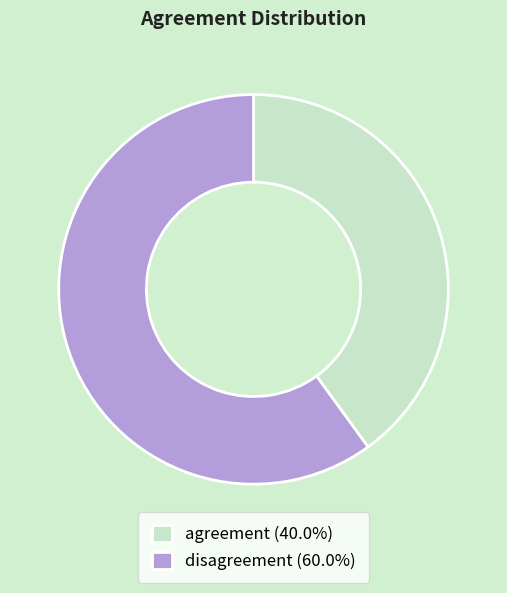

Is there a majority slice in this chart?

Yes